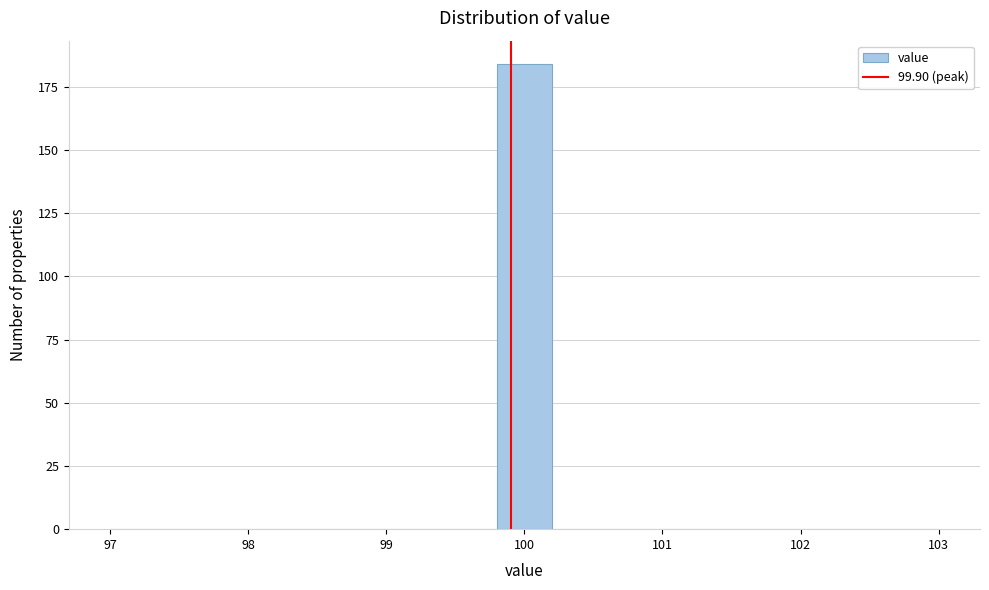

Reading left to right, list every bar in this chart as the range it spans on the x-axis followed by its height. The values are not printed on the chart, so give them approximately, as read against the axis.

97.0 to 97.4: 0
97.4 to 97.8: 0
97.8 to 98.2: 0
98.2 to 98.6: 0
98.6 to 99.0: 0
99.0 to 99.4: 0
99.4 to 99.8: 0
99.8 to 100.2: 185
100.2 to 100.6: 0
100.6 to 101.0: 0
101.0 to 101.4: 0
101.4 to 101.8: 0
101.8 to 102.2: 0
102.2 to 102.6: 0
102.6 to 103.0: 0